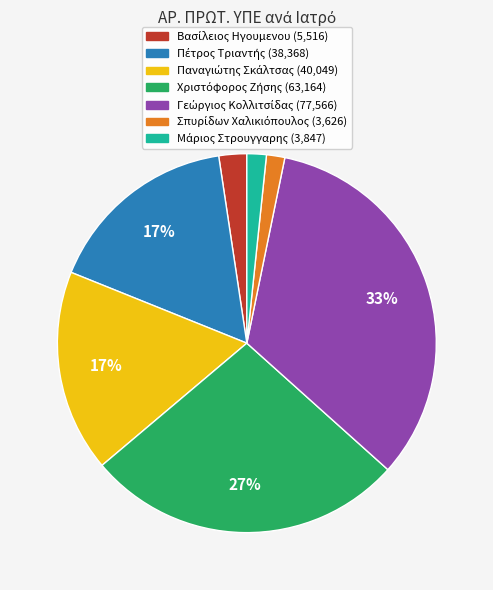

Count the number of slices in the pie.

7